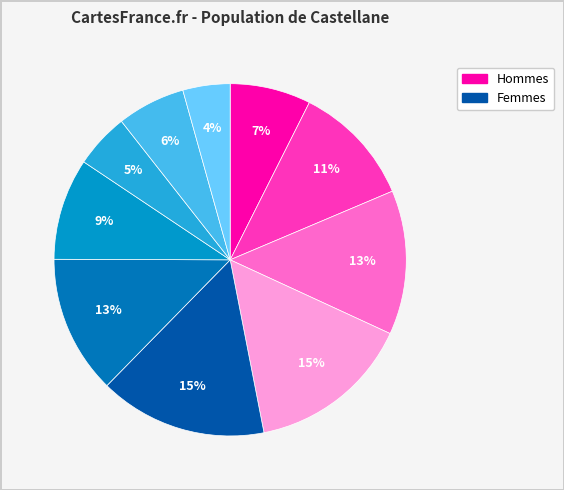

To the nearest percent, what is the difference between the largest and smallest slice percentages?

11%